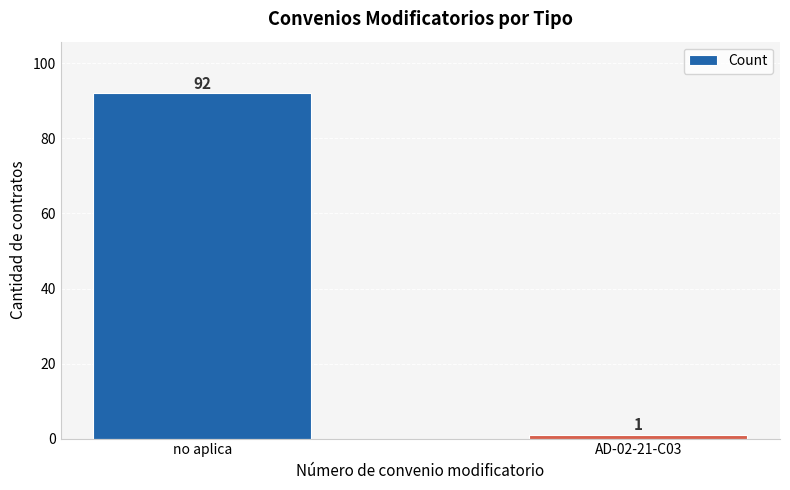

List the labels in order of value, smallest first.

AD-02-21-C03, no aplica